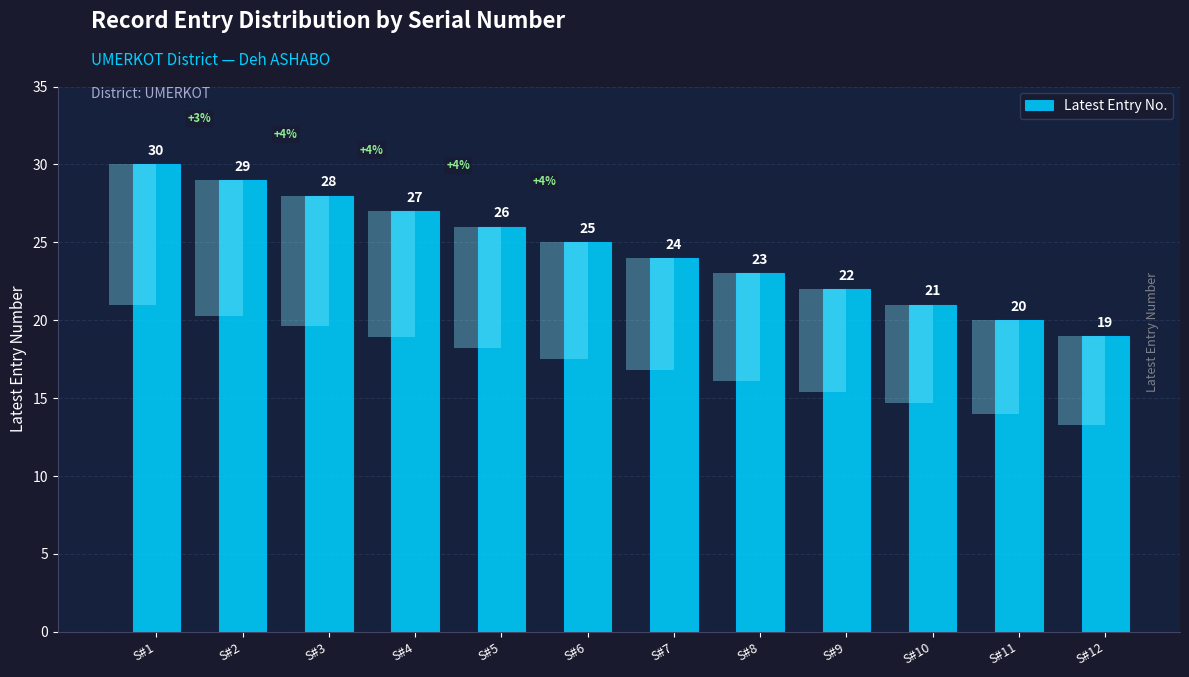

At which category does the chart reach its minimum across all series?

S#12